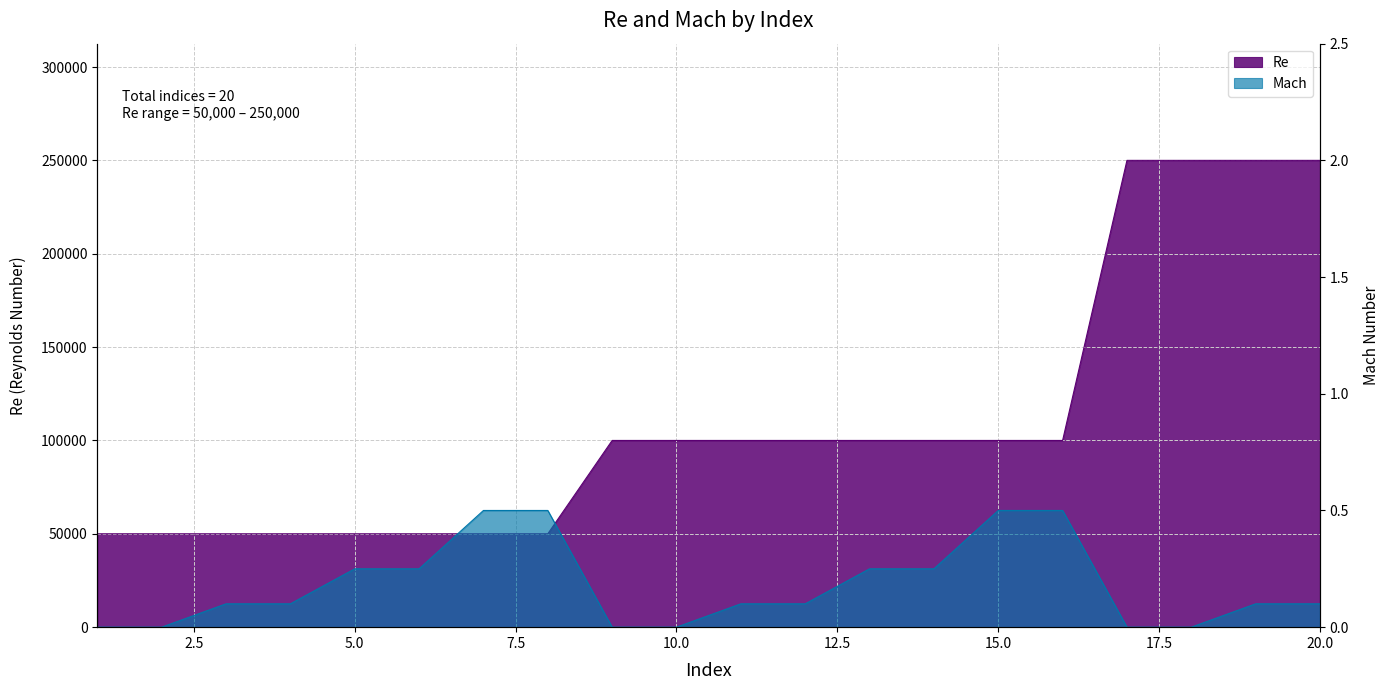

What is the total value across all series at 18?

250000.0